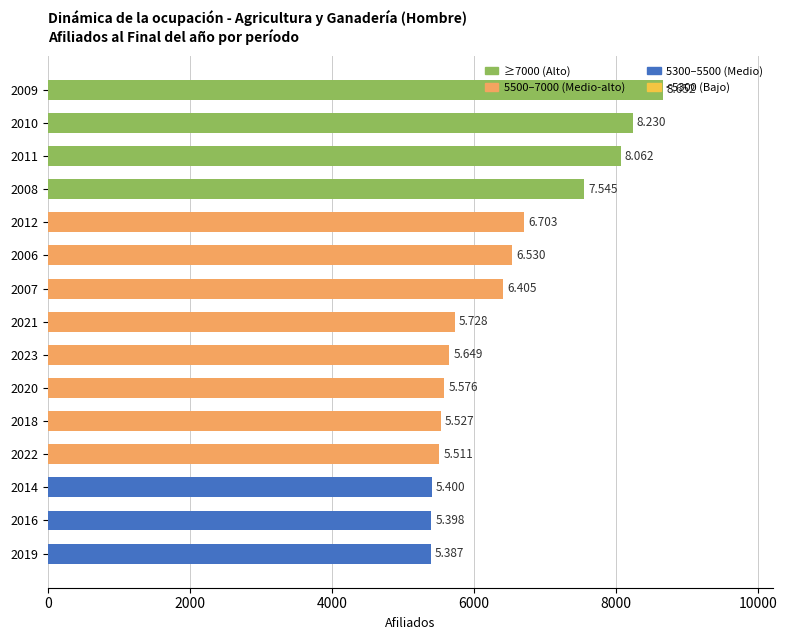

How many bars are there in total?

15